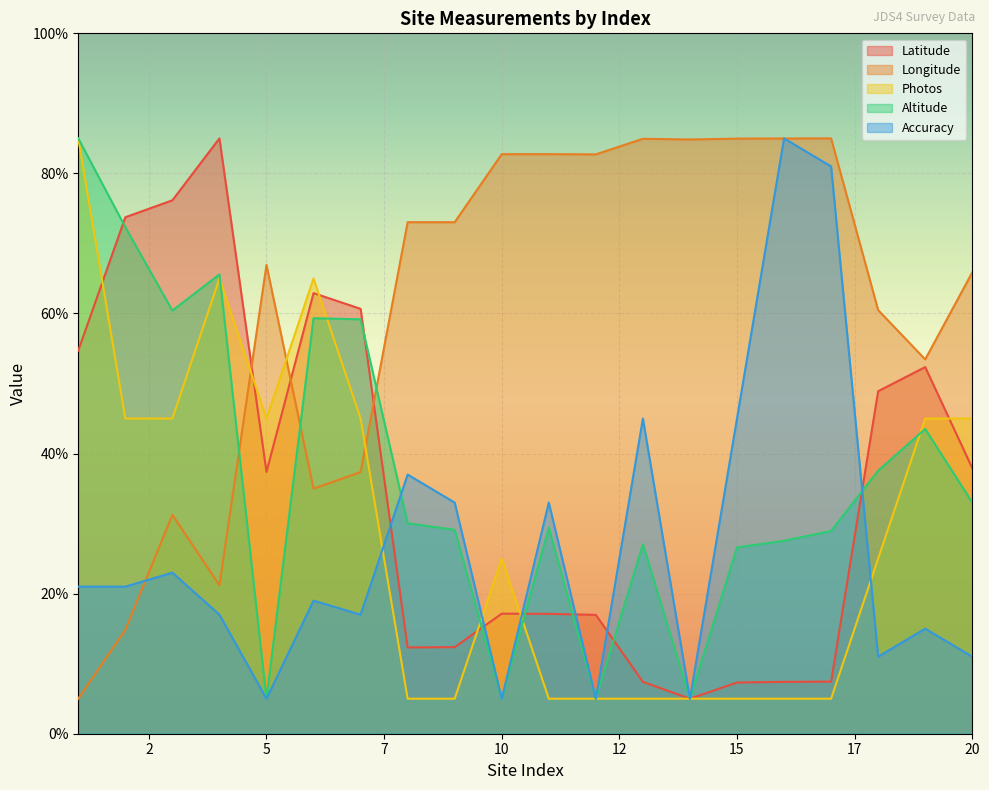

How many lines are shown in the chart?

5